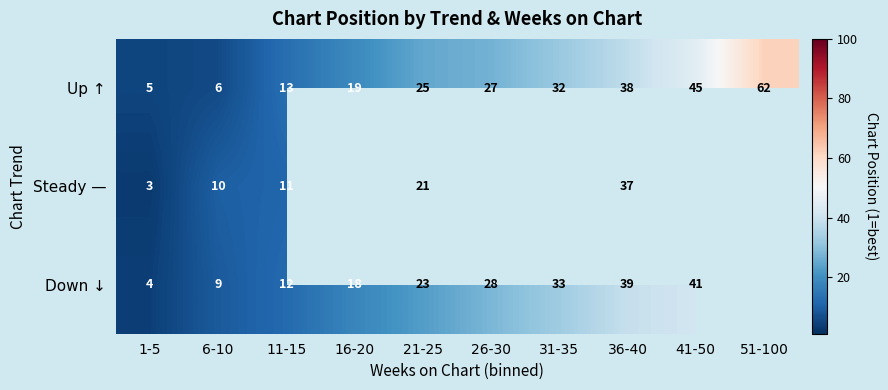

True or false: Up ↑ has a value of 8 at 36-40.

False